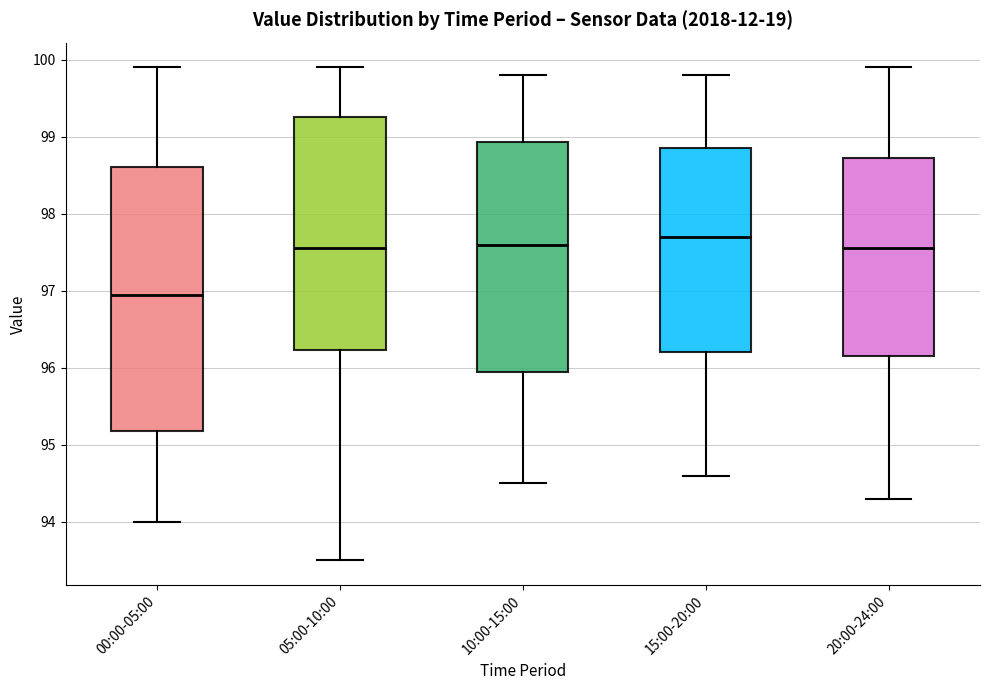

Which box has the lowest median line?

00:00-05:00